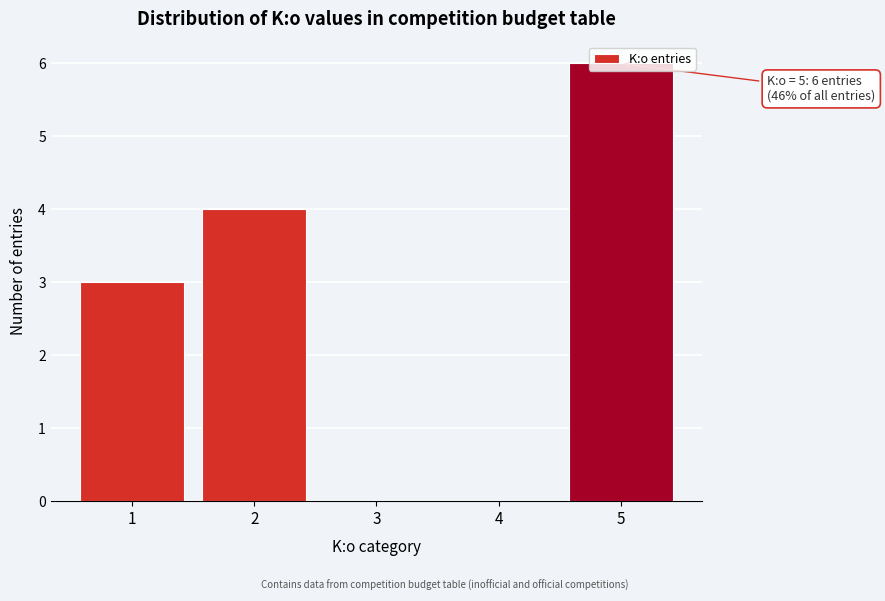

The chart shows a value of 2 at 3. True or false?

False